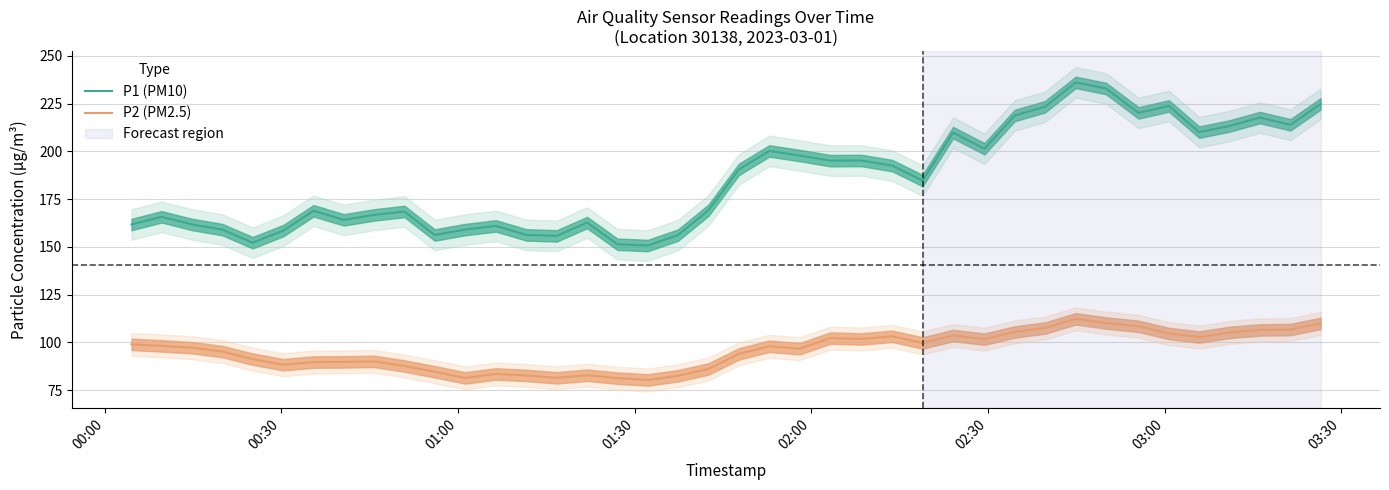

True or false: P1 (PM10) and P2 (PM2.5) cross at least once.

False